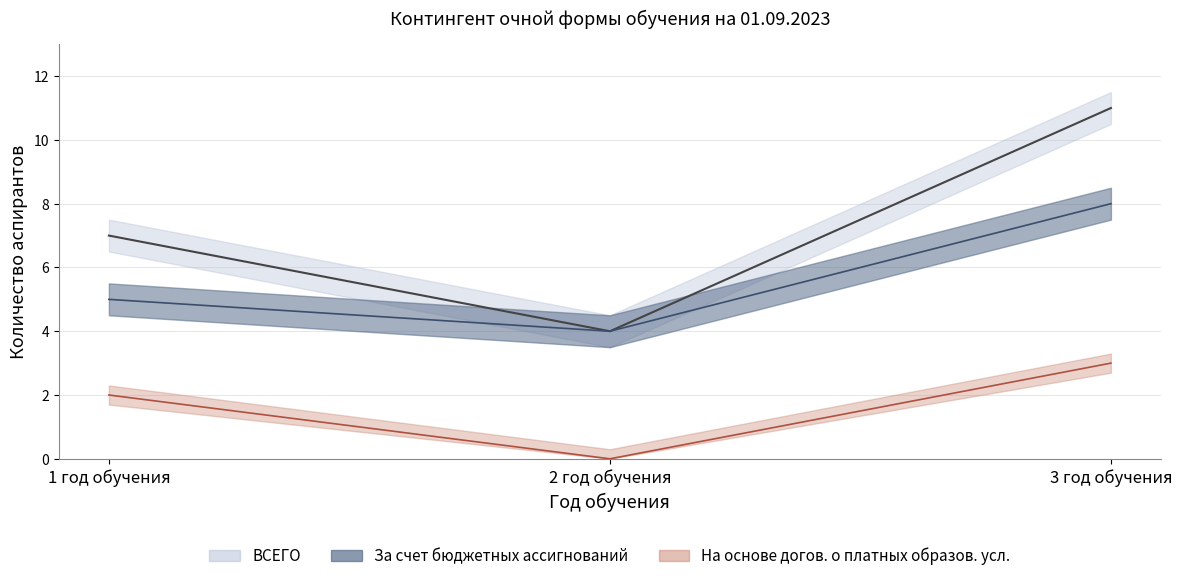

At which category is the sum across all series the highest?

3 год обучения